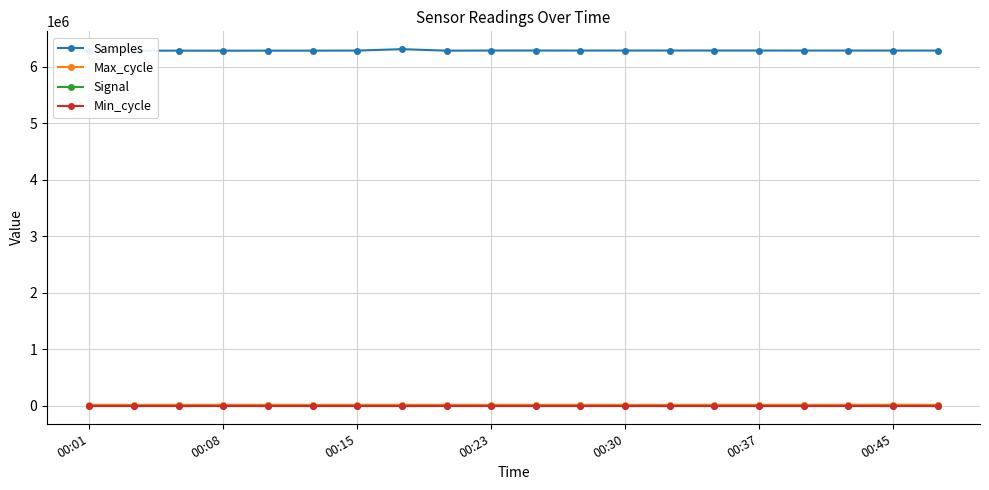

What is the greatest value displayed?

6306491